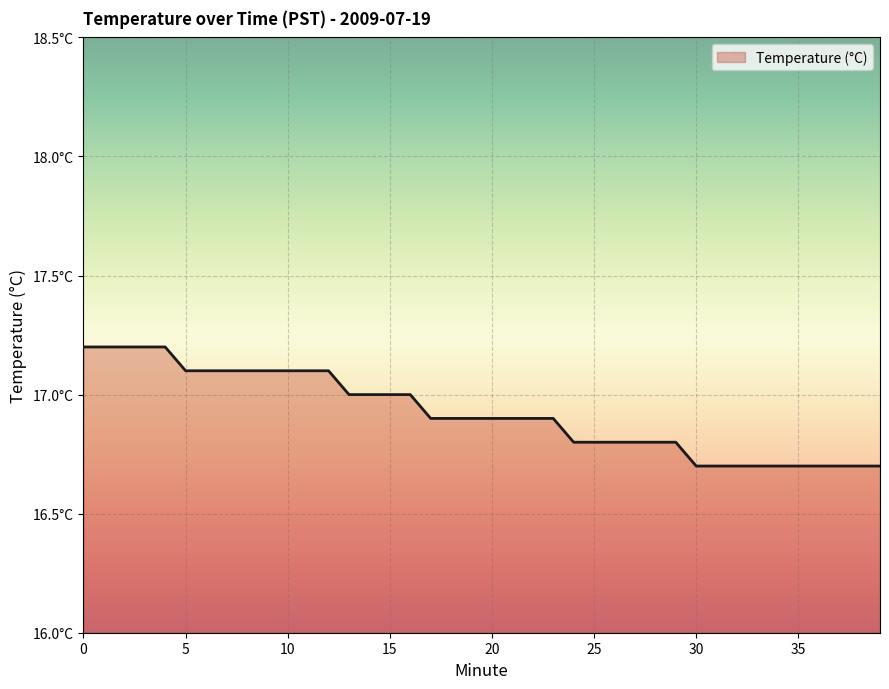

Does the chart display data point markers on the line(s)?

No